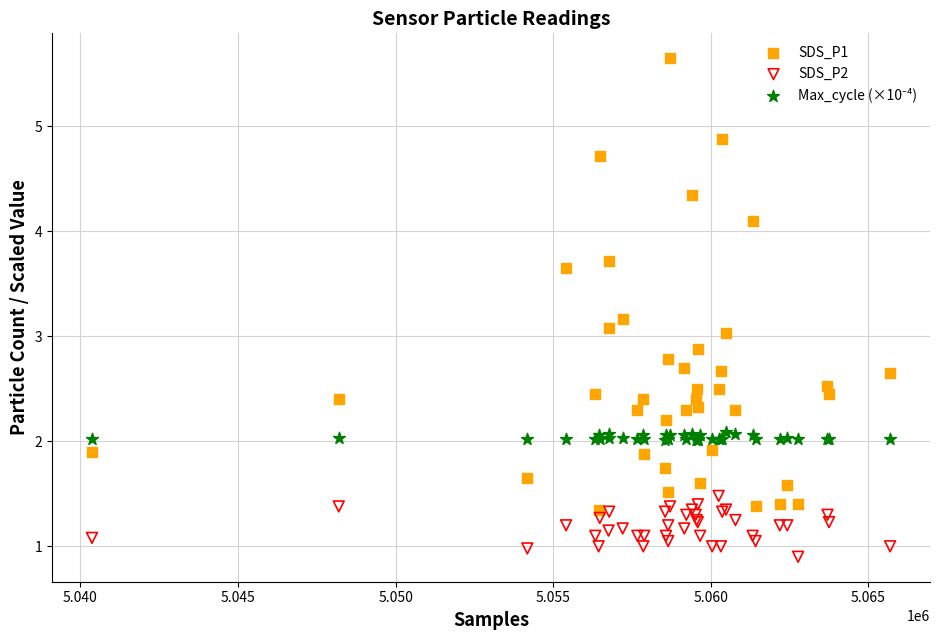

Which series contains the highest Y value?

SDS_P1